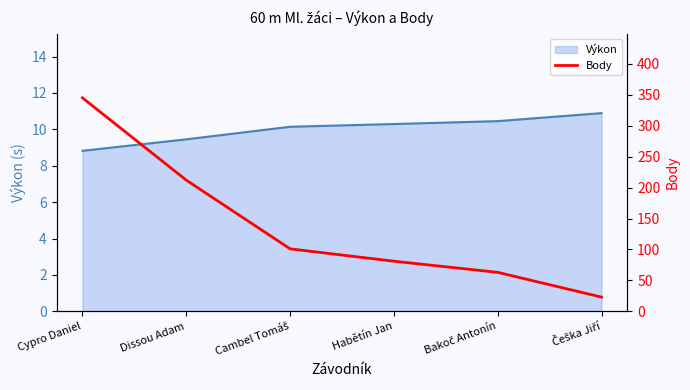

What is the value of the 1st point from the left?

345